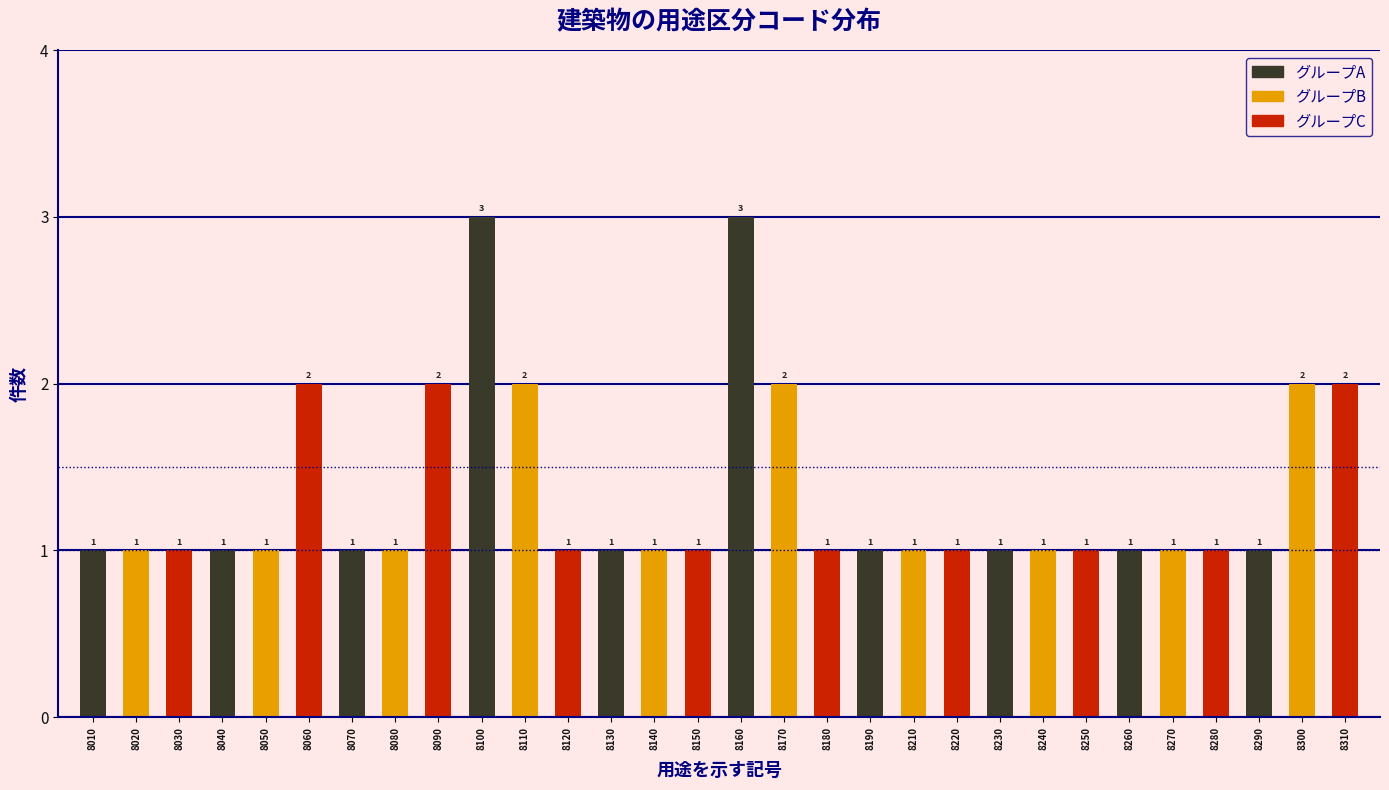

Reading left to right, extract all data points from this chart.

1	1	1	1	1	2	1	1	2	3	2	1	1	1	1	3	2	1	1	1	1	1	1	1	1	1	1	1	2	2